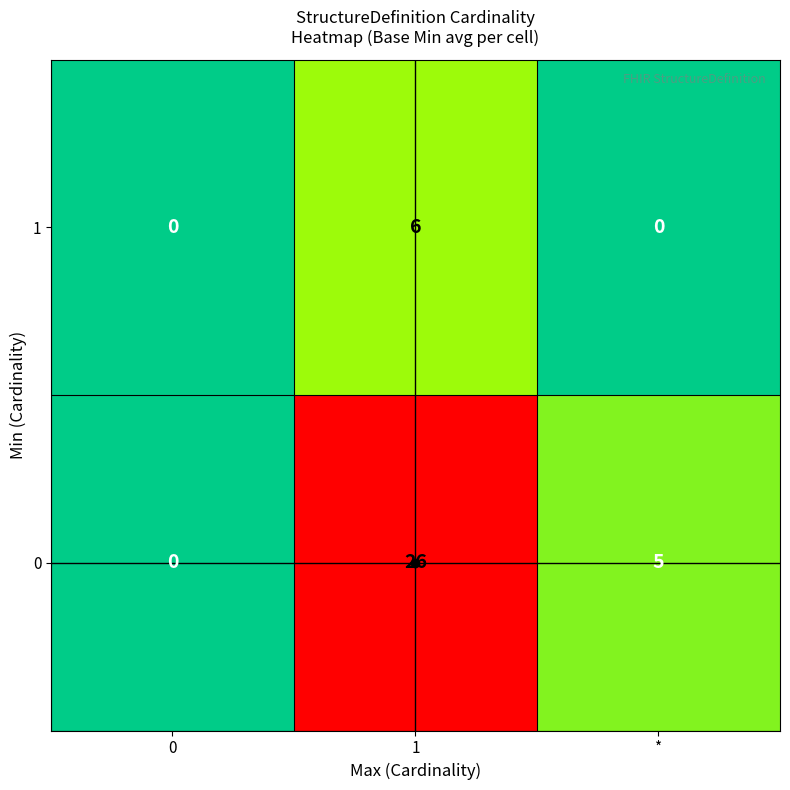

At 1, list the series in order from largest to smallest.

0, 1